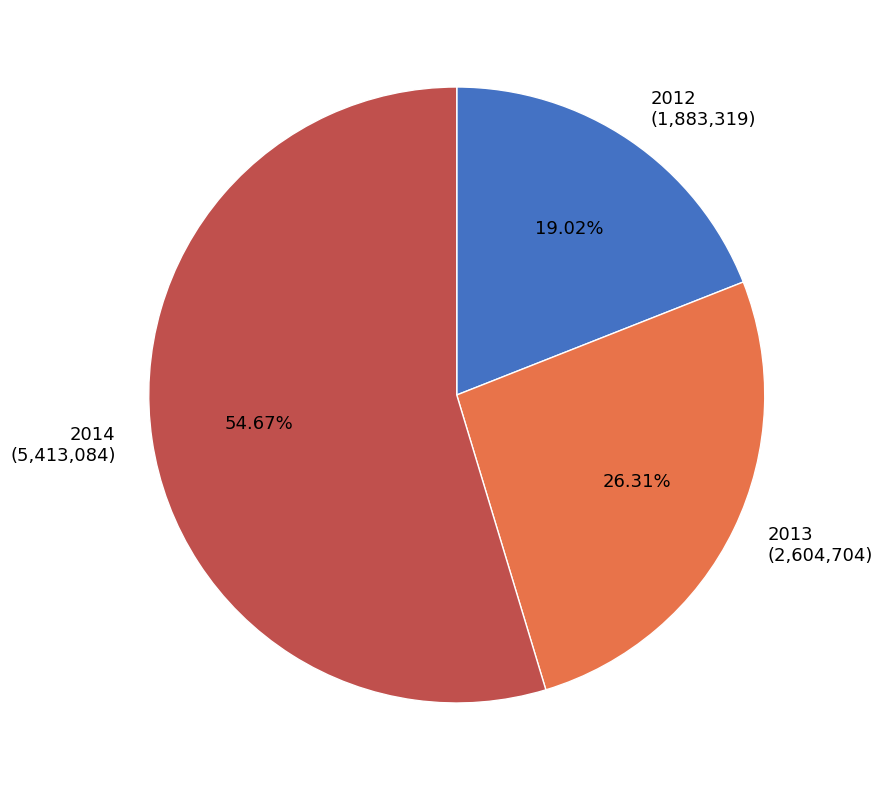

True or false: 2014 accounts for 55% of the total.

True